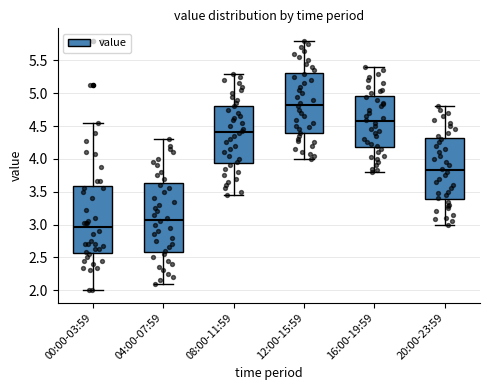

Reading left to right, read every box against the y-axis: the position of its median line, the range the box covers, and the ends of its whiskers. The values are not printed on the chart, so give them approximately, as read against the axis.

00:00-03:59: median 2.95, box 2.55 to 3.60, whiskers 2.00 to 4.55
04:00-07:59: median 3.10, box 2.60 to 3.65, whiskers 2.10 to 4.30
08:00-11:59: median 4.40, box 3.95 to 4.80, whiskers 3.45 to 5.30
12:00-15:59: median 4.85, box 4.40 to 5.30, whiskers 4.00 to 5.80
16:00-19:59: median 4.60, box 4.20 to 4.95, whiskers 3.80 to 5.40
20:00-23:59: median 3.85, box 3.40 to 4.30, whiskers 3.00 to 4.80